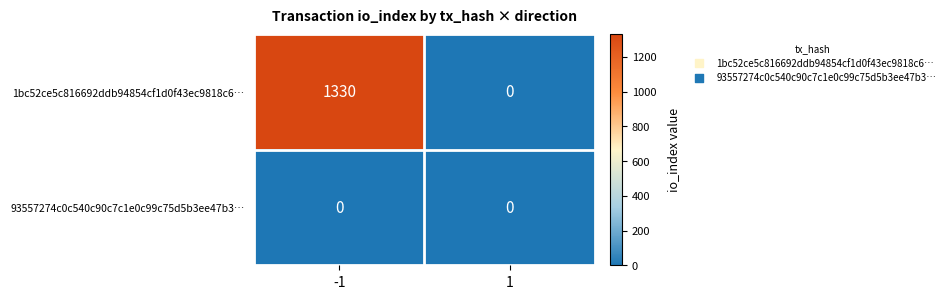

At how many categories does at least one series exceed 341?

1